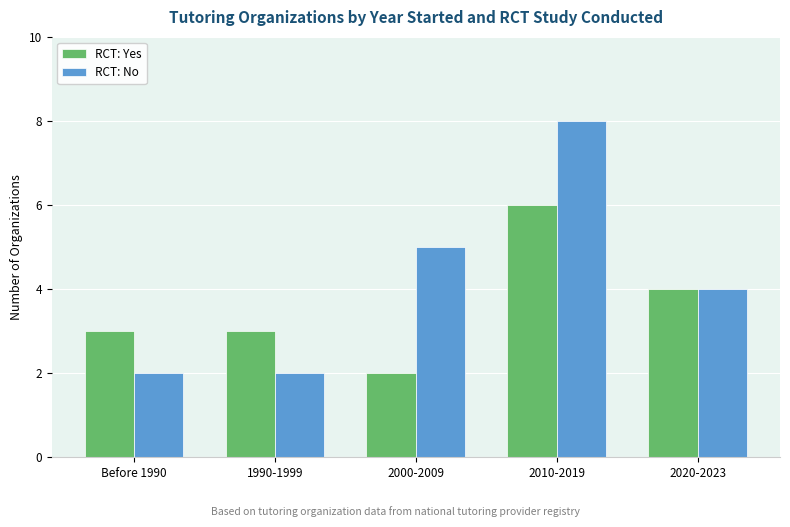

Rank the series by their average value, from lowest to highest.

RCT: Yes, RCT: No